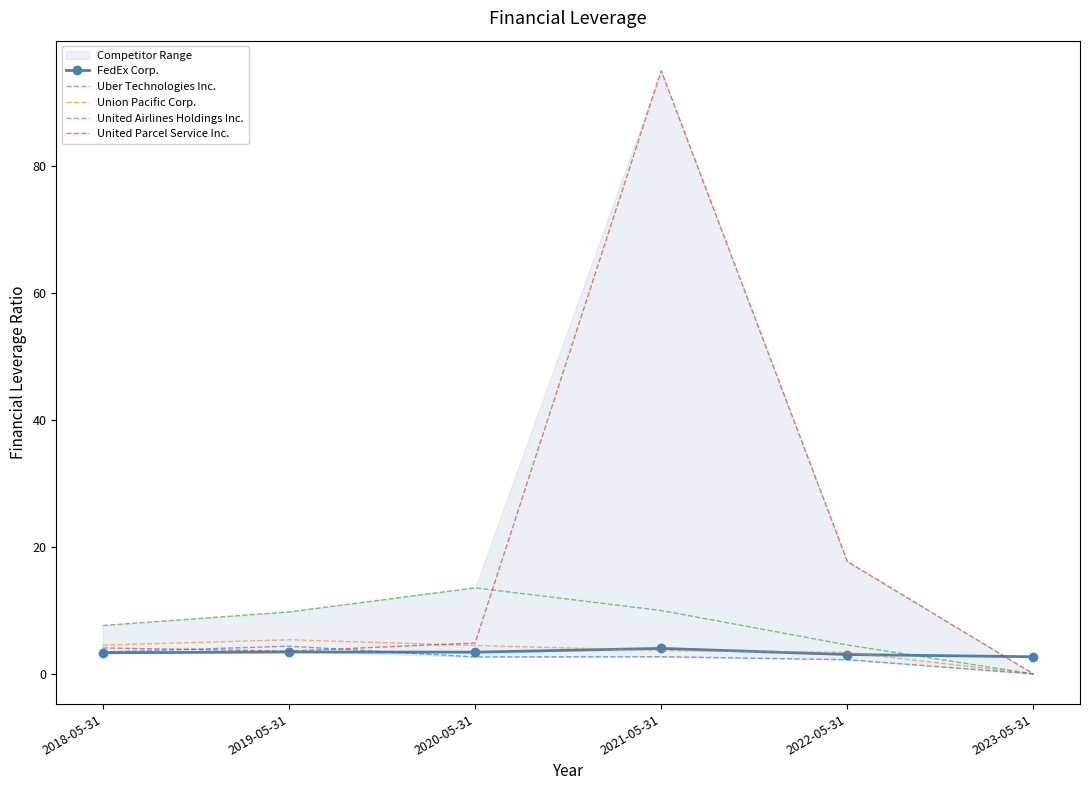

Reading left to right, list all the values displayed in this chart.

FedEx Corp.: 2018-05-31=3.3	2019-05-31=3.5	2020-05-31=3.4	2021-05-31=4.0	2022-05-31=3.1	2023-05-31=2.7
Uber Technologies Inc.: 2018-05-31=3.4	2019-05-31=4.4	2020-05-31=2.7	2021-05-31=2.7	2022-05-31=2.2	2023-05-31=0.0
Union Pacific Corp.: 2018-05-31=4.5	2019-05-31=5.4	2020-05-31=4.5	2021-05-31=3.7	2022-05-31=3.4	2023-05-31=0.0
United Airlines Holdings Inc.: 2018-05-31=7.6	2019-05-31=9.8	2020-05-31=13.6	2021-05-31=10.0	2022-05-31=4.6	2023-05-31=0.0
United Parcel Service Inc.: 2018-05-31=4.1	2019-05-31=3.6	2020-05-31=4.9	2021-05-31=95.0	2022-05-31=17.7	2023-05-31=0.0